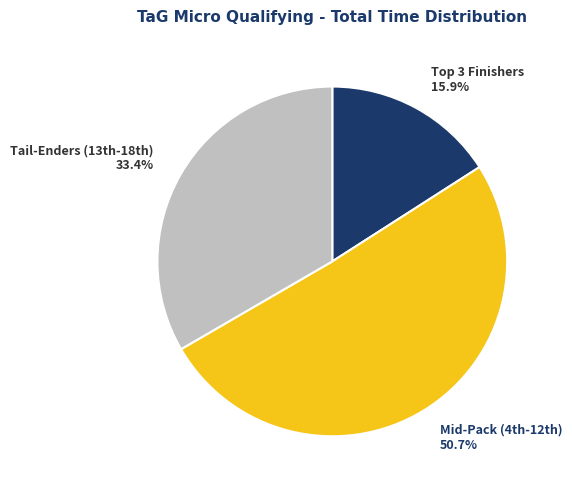

To the nearest percent, what is the average slice percentage?

33%